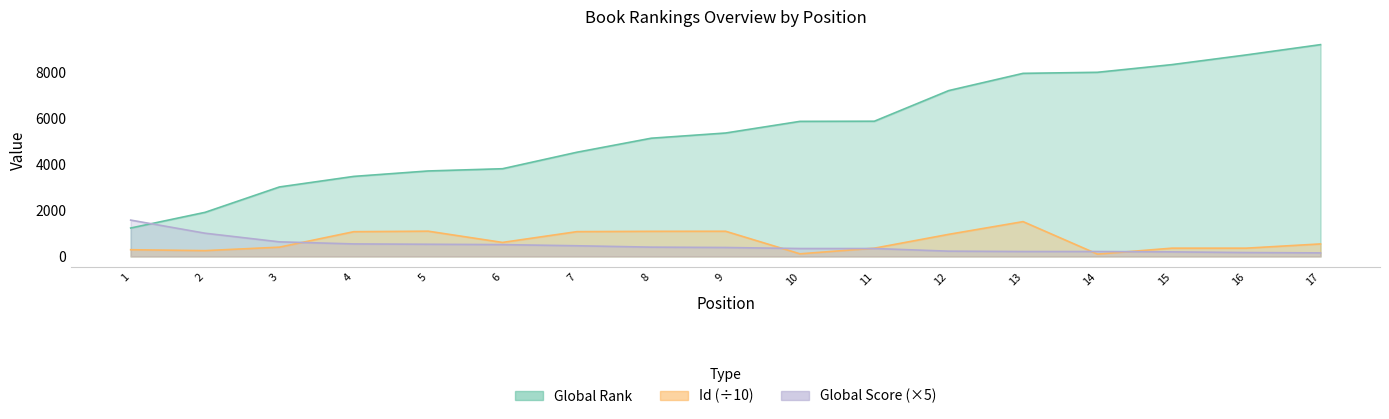

At how many categories does at least one series exceed 4841?

10